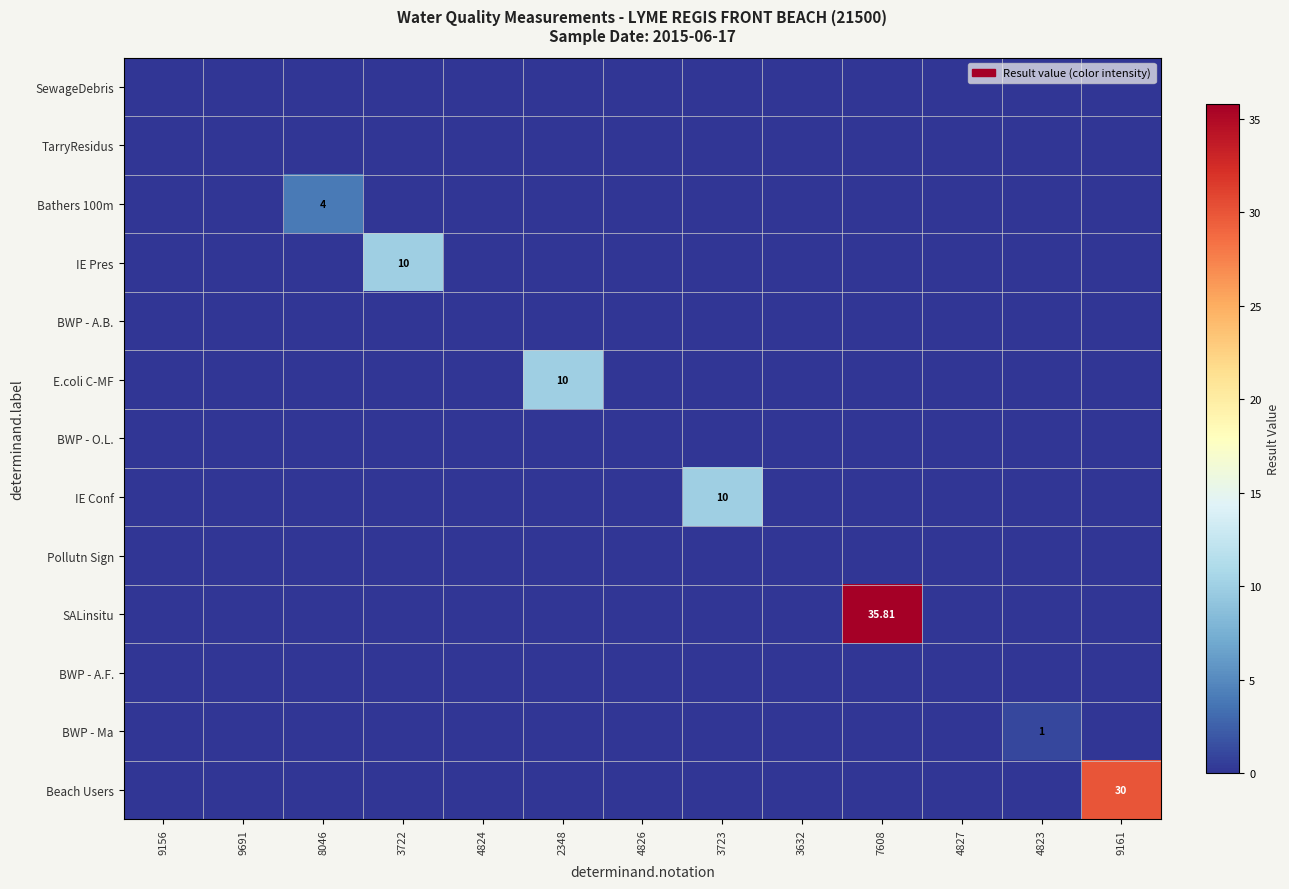

List the labels in order of SewageDebris value, smallest first.

9156, 9691, 8046, 3722, 4824, 2348, 4826, 3723, 3632, 7608, 4827, 4823, 9161